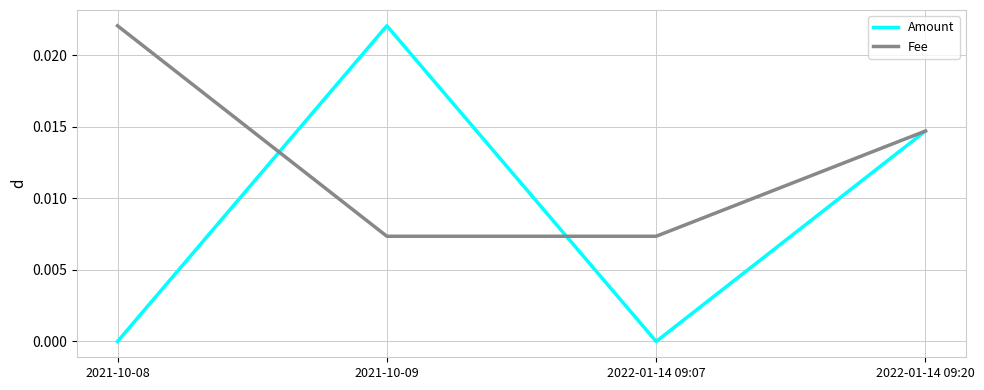

What position from the left is 2021-10-09?

2